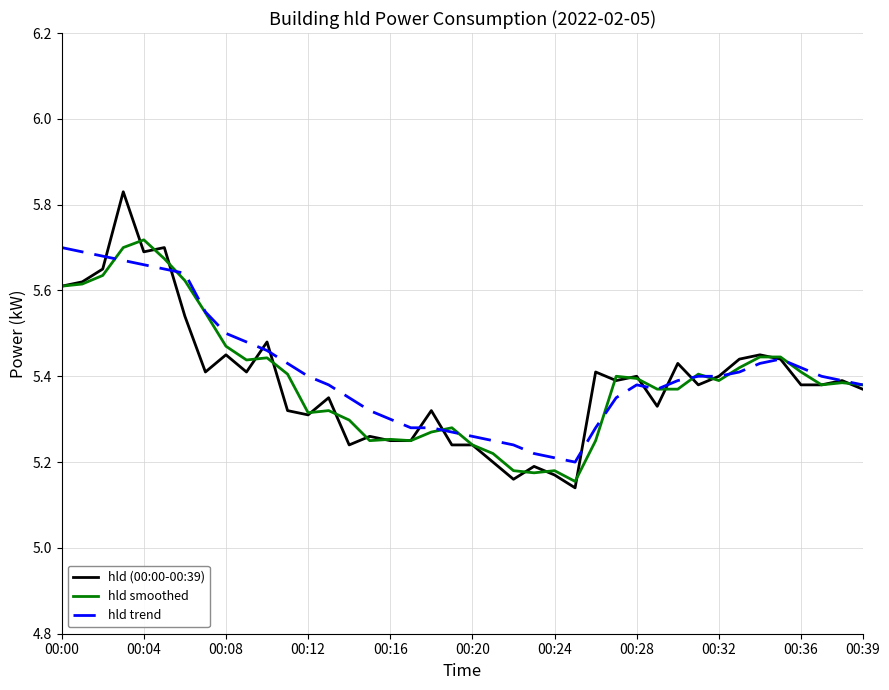

Which series has the widest spread of values?

hld (00:00-00:39)